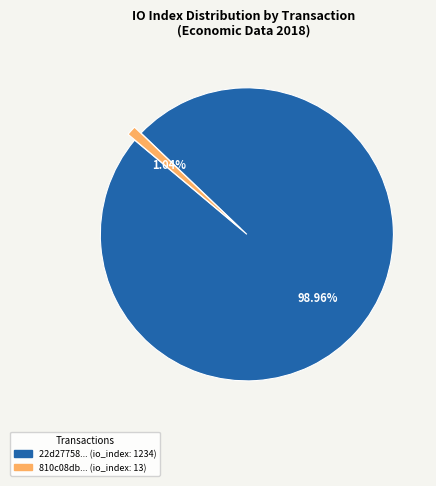

Is there any slice that represents more than half of the pie?

Yes